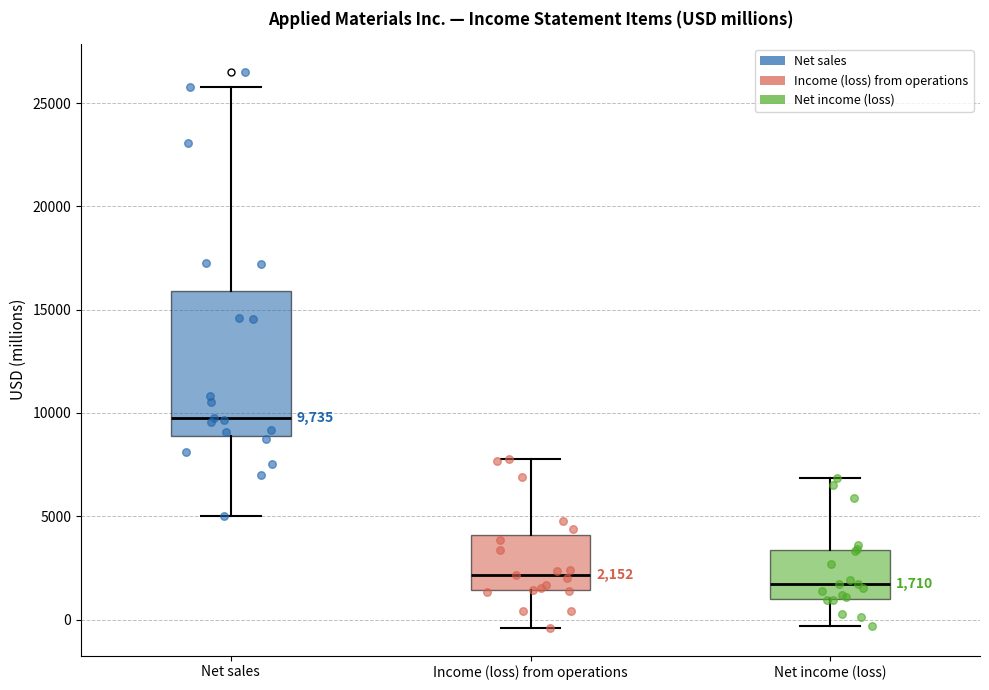

Which box is the tallest, from its lower edge to its upper edge?

Net sales